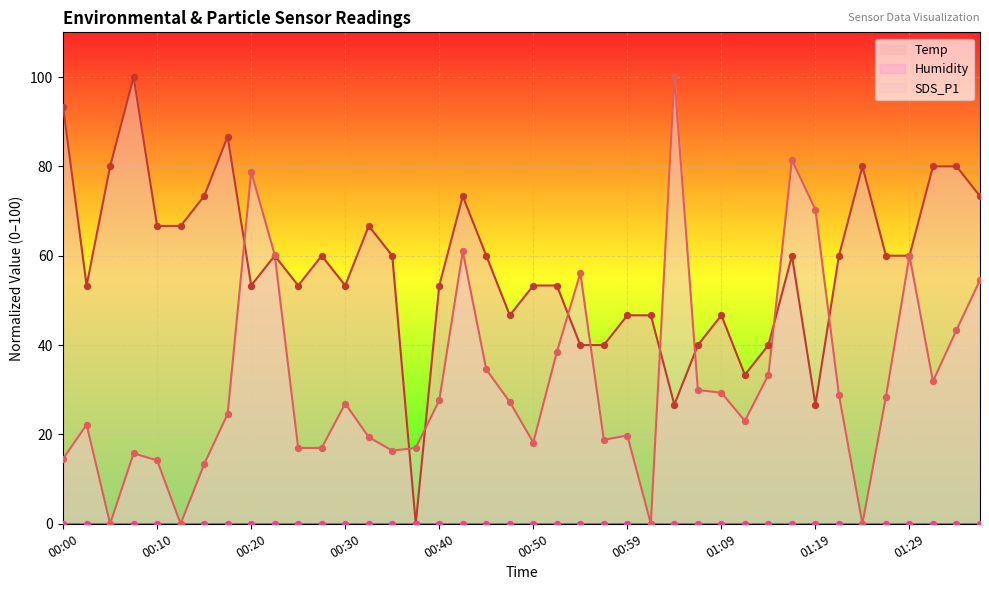

Which series reaches the minimum Y coordinate?

Temp